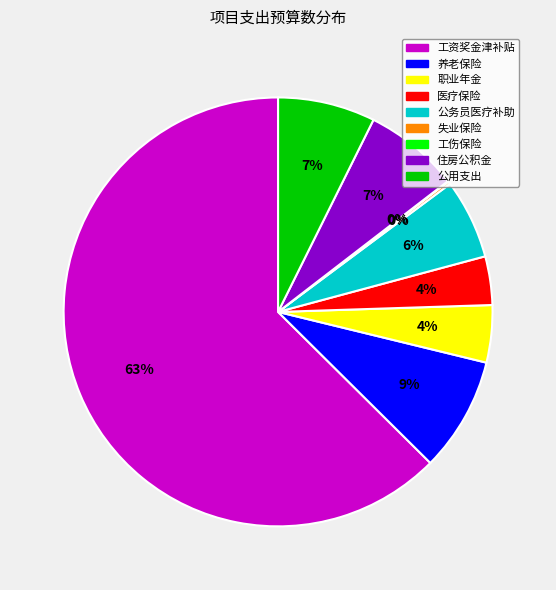

Is the sum of 职业年金 and 工资奖金津补贴 greater than half?

Yes